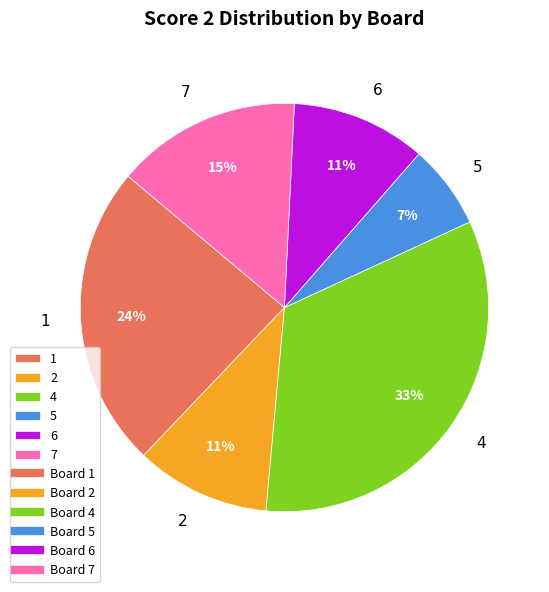

Does 7 represent more than half of the total?

No